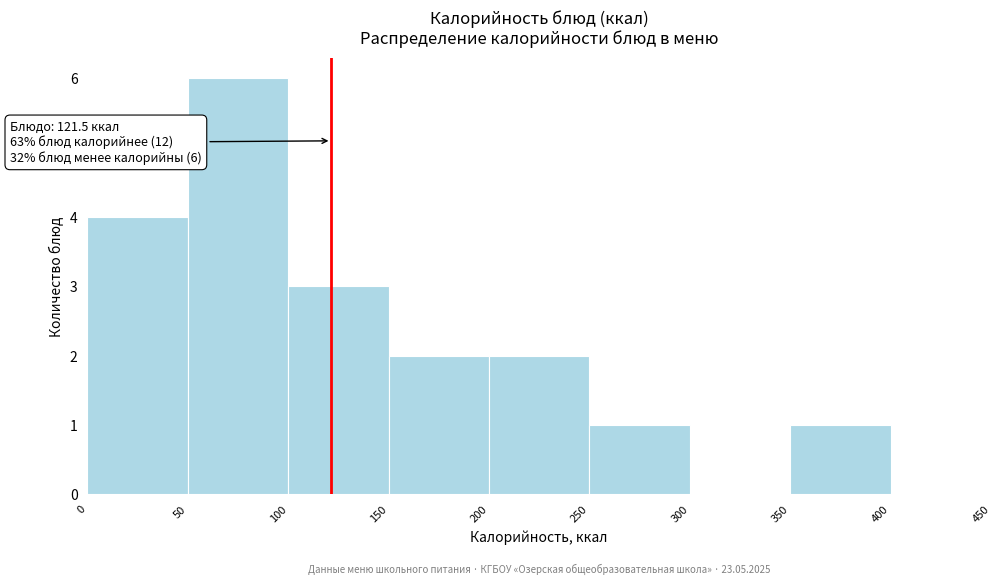

Over which range of the x-axis is the bar tallest?

50 to 100